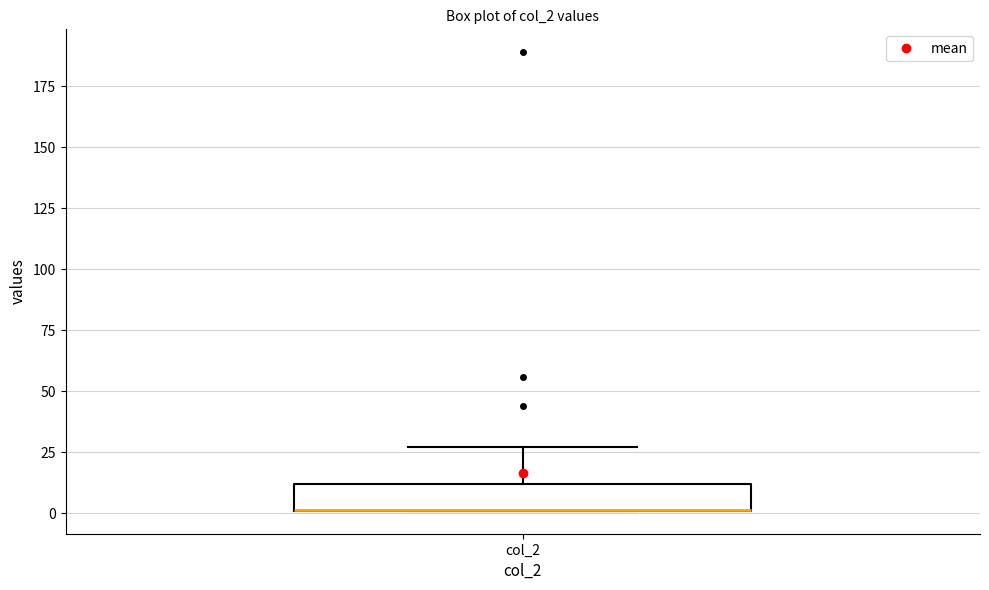

Read this box plot against the y-axis: the position of the median line, the range covered by the box, and the ends of both whiskers. The values are not printed on the chart, so give them approximately, as read against the axis.

median 0 (drawn on the box's lower edge), box 0 to 10, whiskers 0 to 25